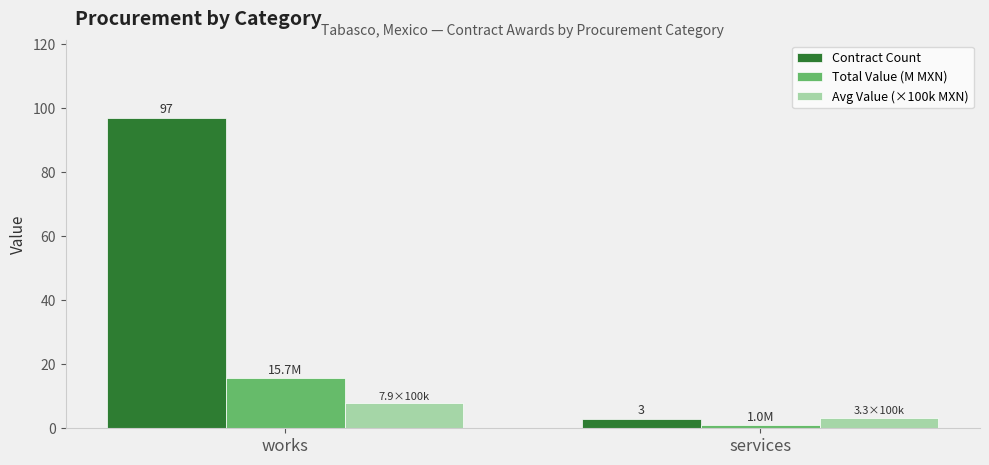

Is the value of Total Value (M MXN) at works greater than the value of Contract Count at works?

No